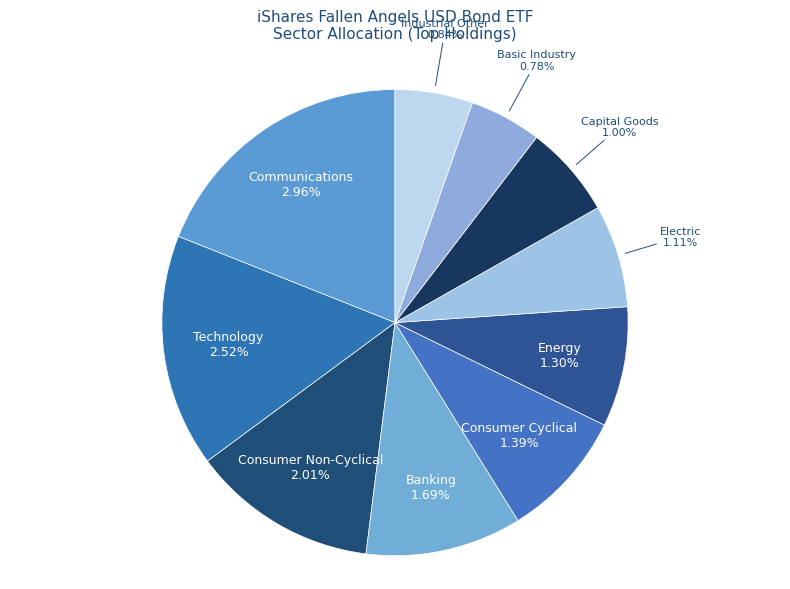

What is the largest slice in the pie chart?

Communications